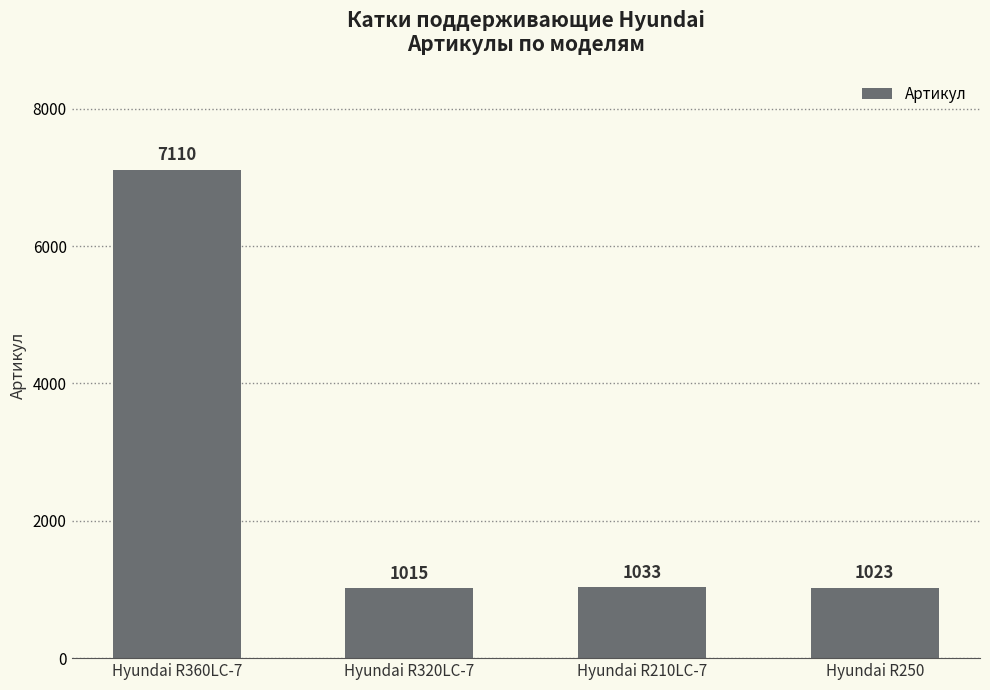

List the labels in order of value, smallest first.

Hyundai R320LC-7, Hyundai R250, Hyundai R210LC-7, Hyundai R360LC-7